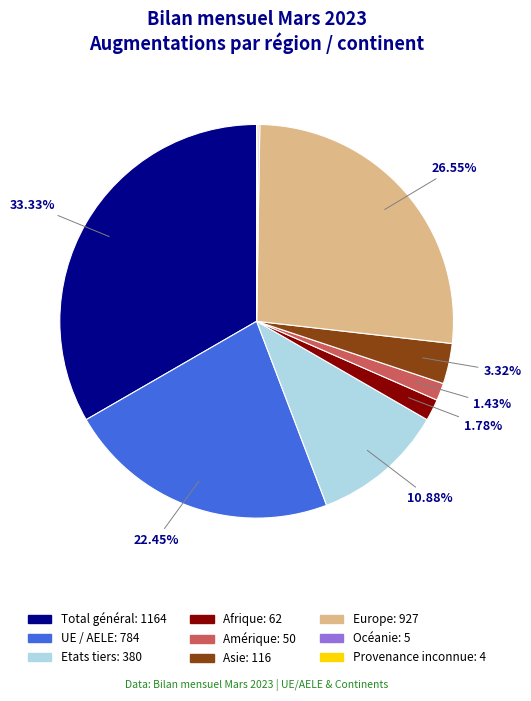

To the nearest percent, what is the difference between the Total général and Europe slice percentages?

7%